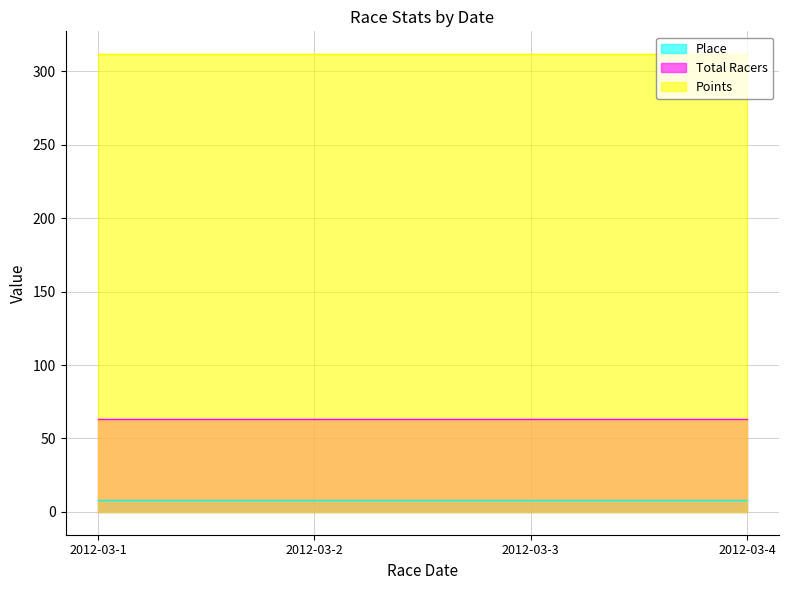

Rank the series by their average value, from lowest to highest.

Place, Total Racers, Points